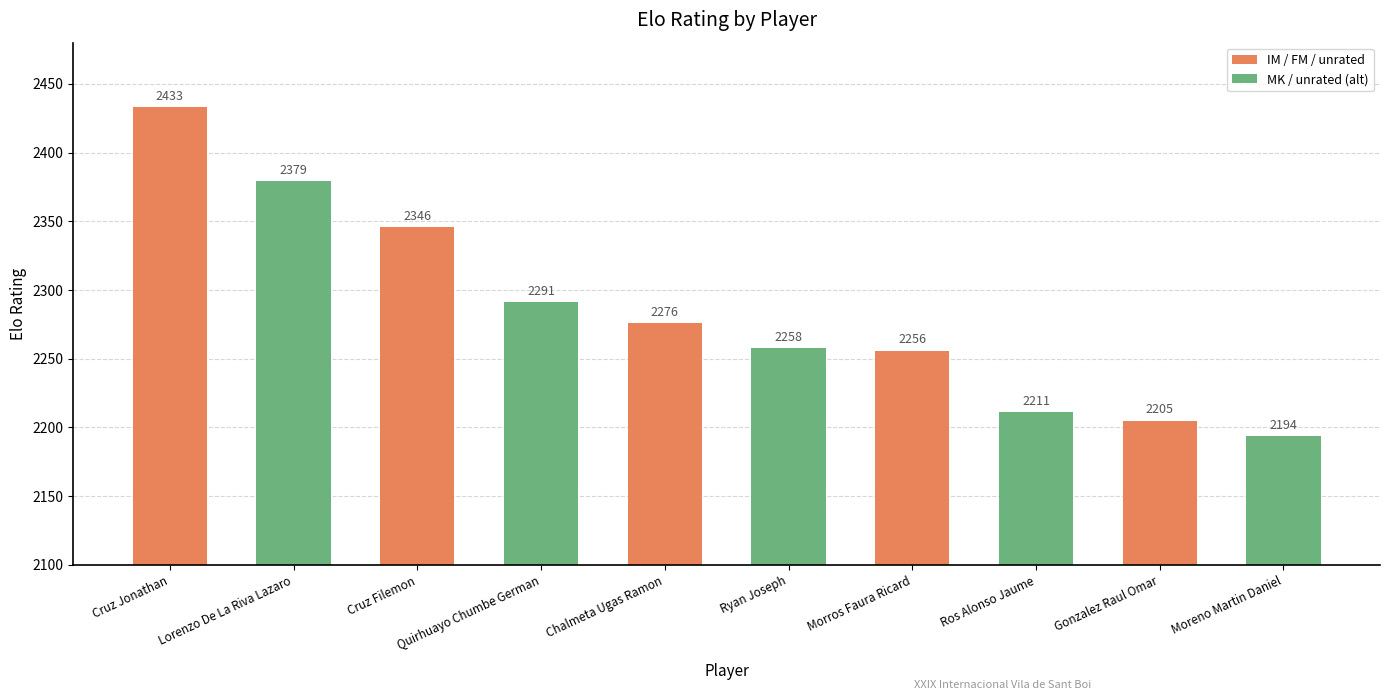

What is the change in value from Cruz Filemon to Chalmeta Ugas Ramon?

-70